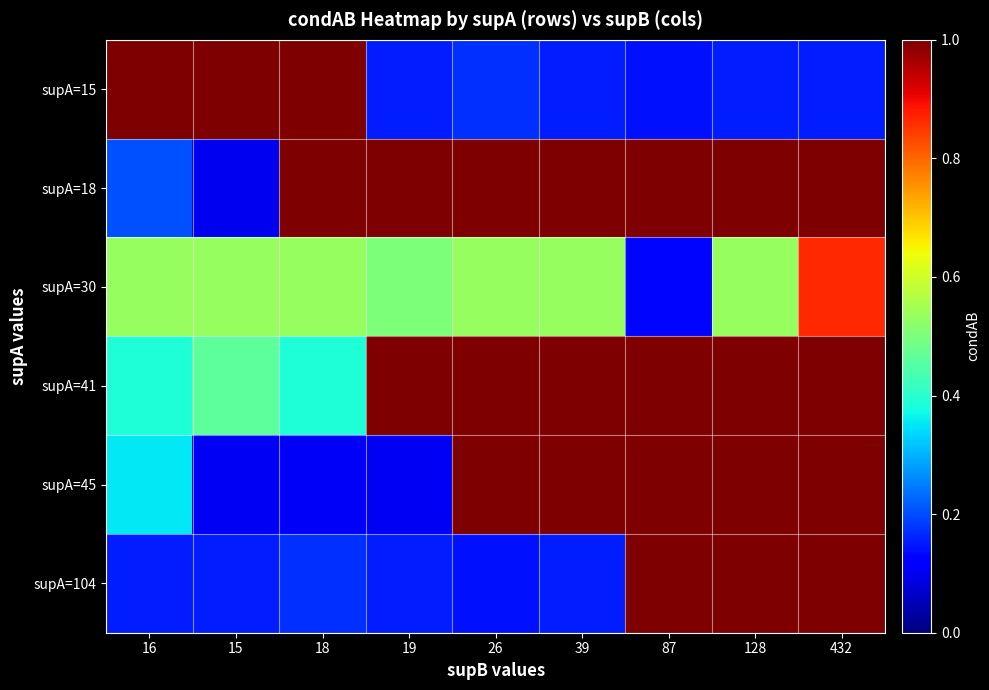

Reading left to right, list all the values displayed in this chart.

supA=15: 16=1.0	15=1.0	18=1.0	19=0.2	26=0.2	39=0.2	87=0.1	128=0.2	432=0.2
supA=18: 16=0.2	15=0.1	18=1.0	19=1.0	26=1.0	39=1.0	87=1.0	128=1.0	432=1.0
supA=30: 16=0.5	15=0.5	18=0.5	19=0.5	26=0.5	39=0.5	87=0.1	128=0.5	432=0.9
supA=41: 16=0.4	15=0.5	18=0.4	19=1.0	26=1.0	39=1.0	87=1.0	128=1.0	432=1.0
supA=45: 16=0.4	15=0.1	18=0.1	19=0.1	26=1.0	39=1.0	87=1.0	128=1.0	432=1.0
supA=104: 16=0.2	15=0.2	18=0.2	19=0.2	26=0.1	39=0.2	87=1.0	128=1.0	432=1.0